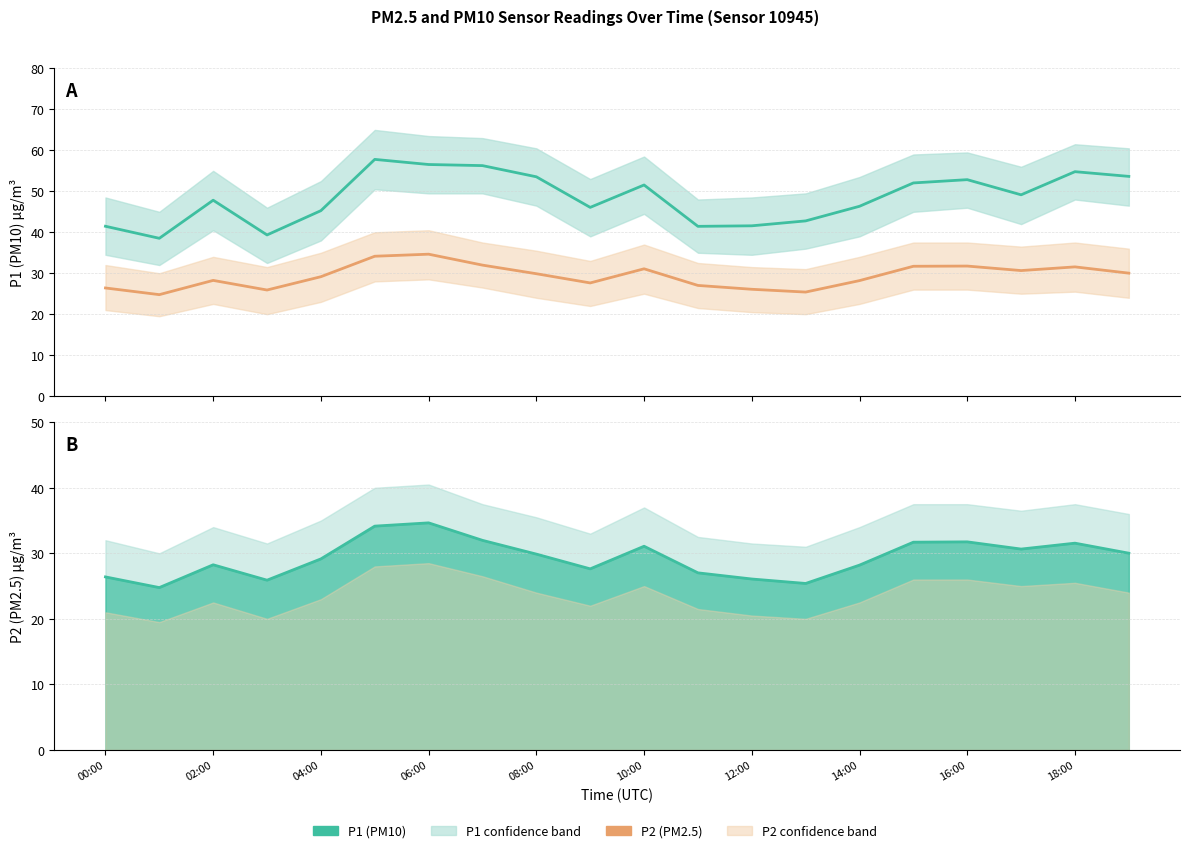

How many data points in P2 are less than 29?

9